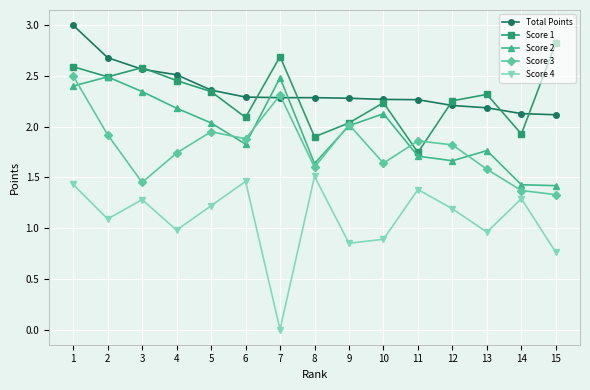

Is the value of Score 1 at 14 greater than the value of Score 3 at 14?

Yes